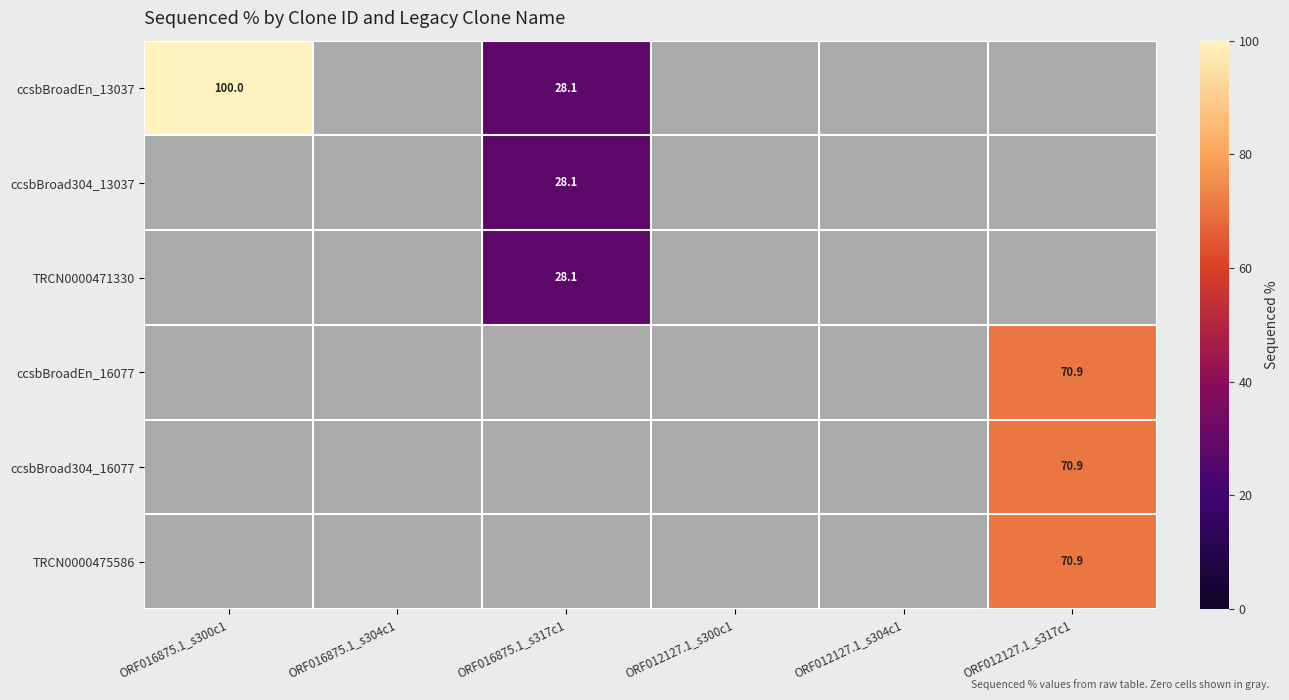

Rank the series by their maximum value, from lowest to highest.

ccsbBroad304_13037, TRCN0000471330, ccsbBroadEn_16077, ccsbBroad304_16077, TRCN0000475586, ccsbBroadEn_13037